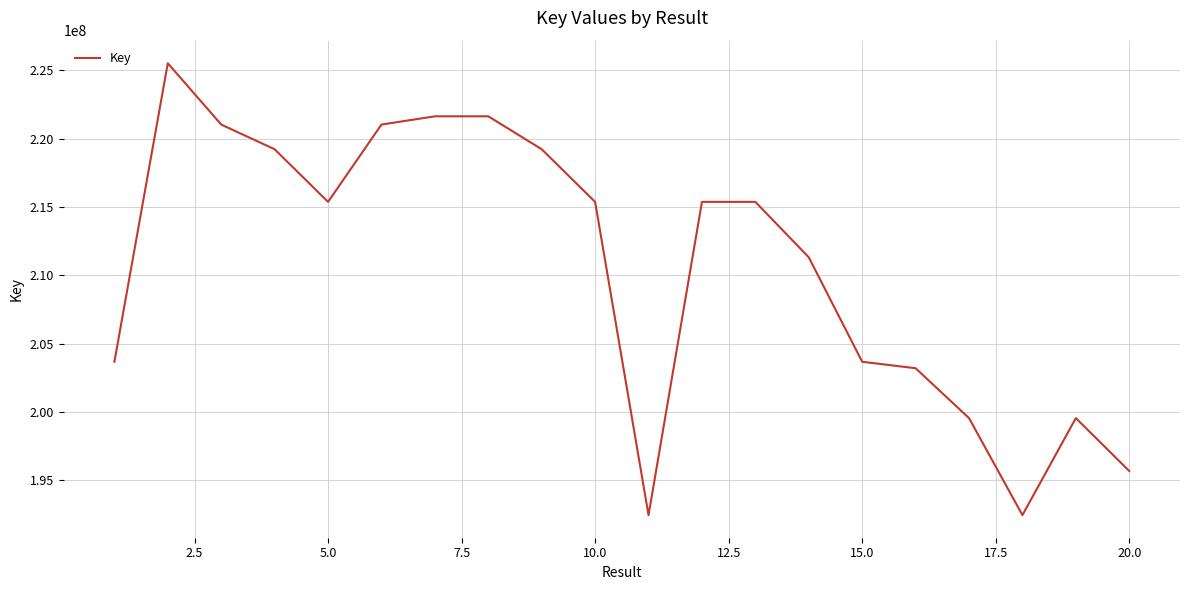

Does the chart display data point markers on the line(s)?

No